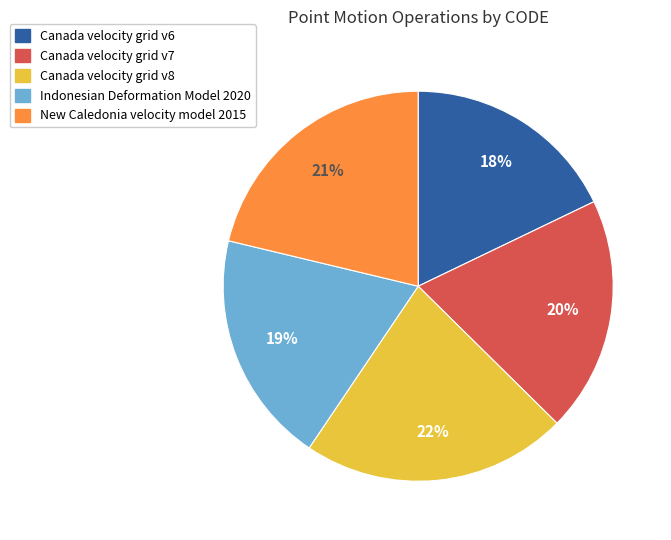

Which slice is the smallest?

Canada velocity grid v6